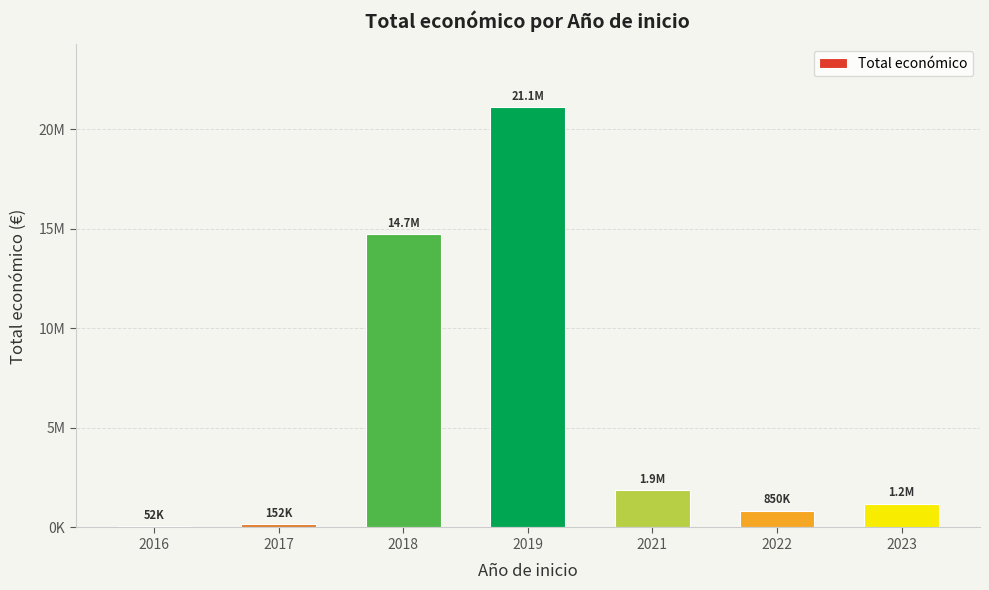

What is the difference between the values at 2023 and 2022?

349663